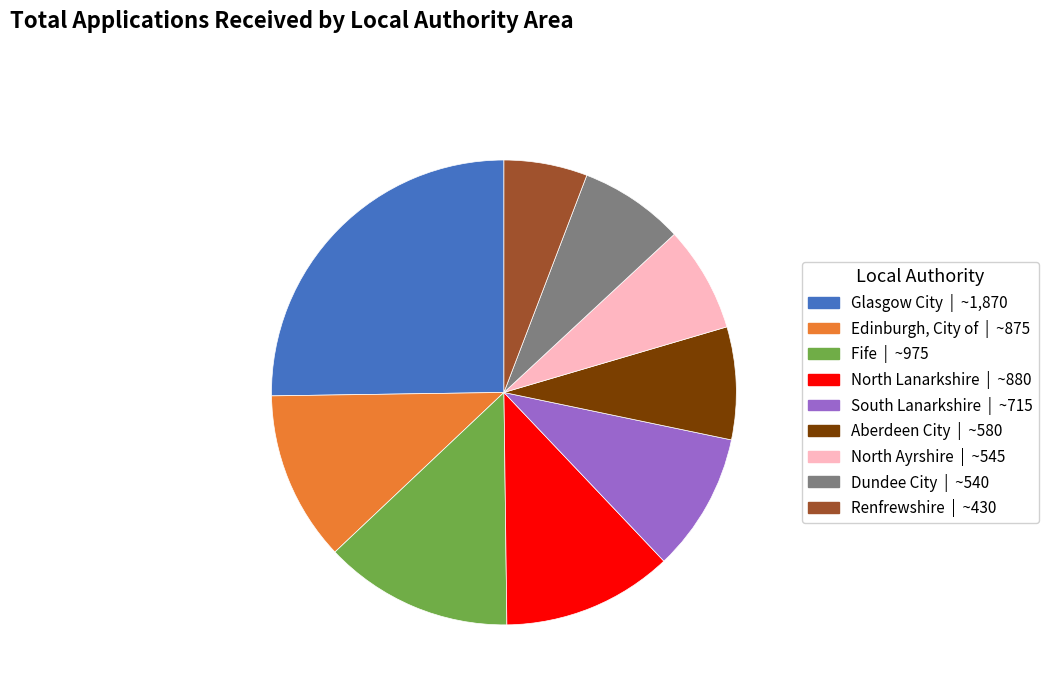

The Edinburgh, City of slice represents 12% of the pie. True or false?

True